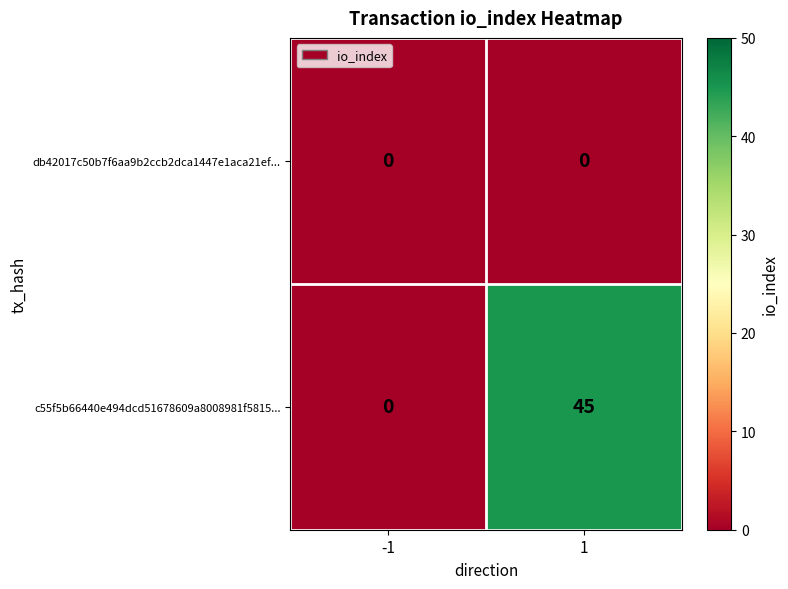

Reading left to right, extract all data points from this chart.

db42017c50b7f6aa9b2ccb2dca1447e1aca21ef...: -1=0	1=0
c55f5b66440e494dcd51678609a8008981f5815...: -1=0	1=45